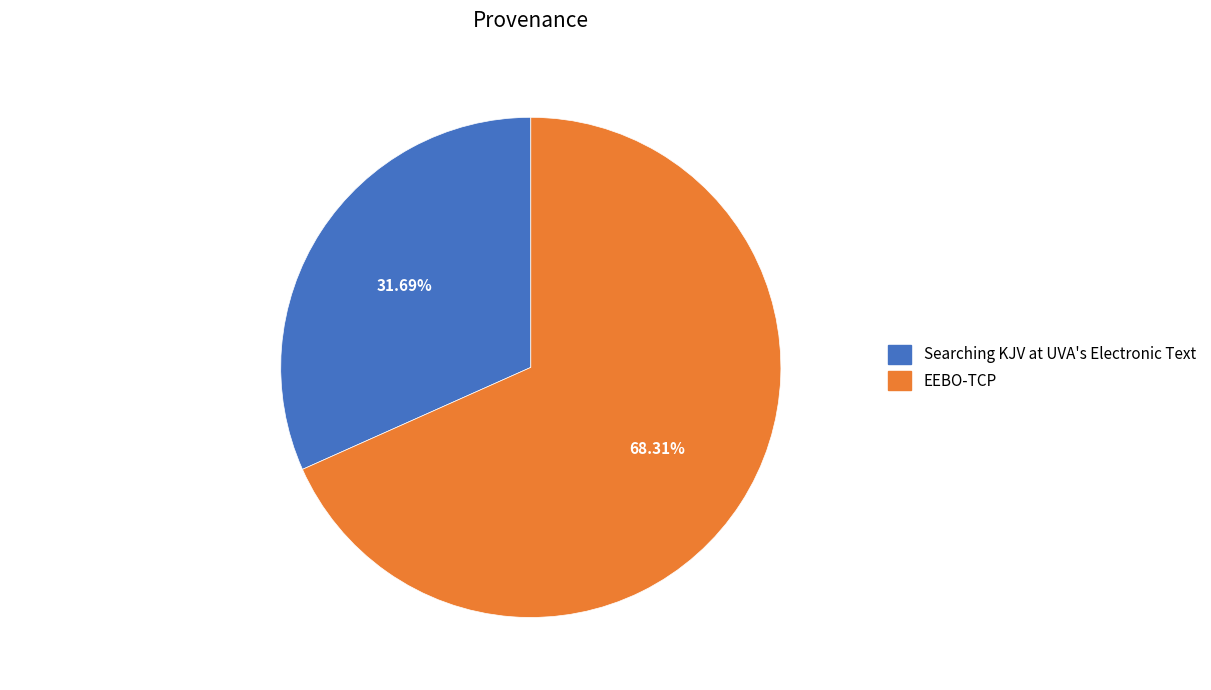

To the nearest percent, what is the average slice percentage?

50%